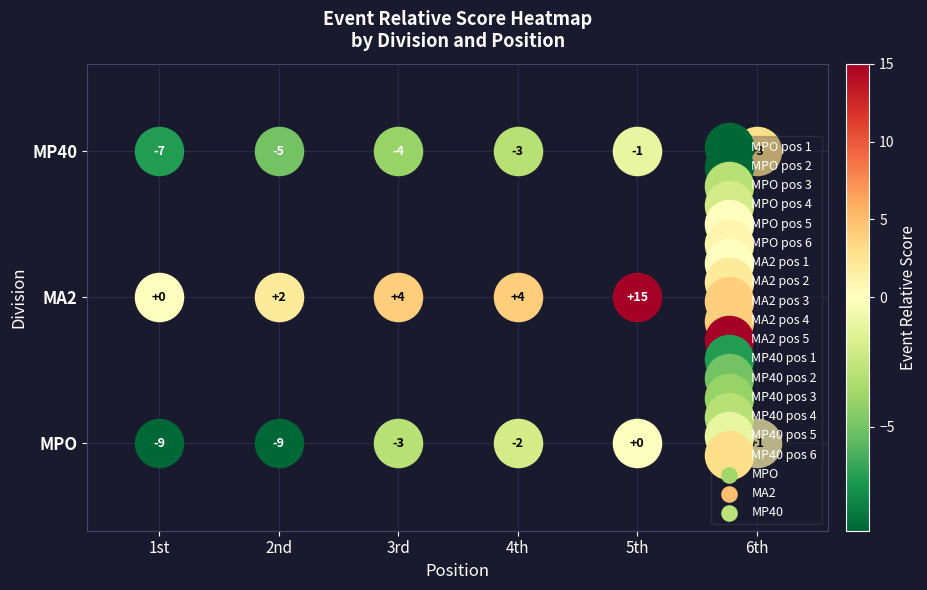

How many positive values does the MP40 series have?

1